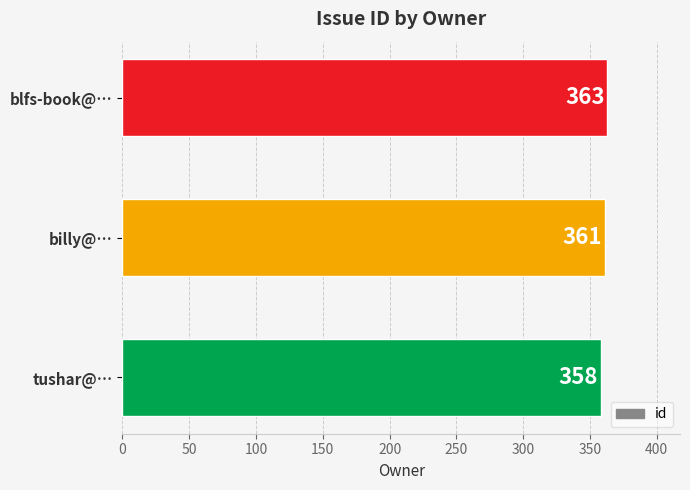

The value at tushar@… is 358. True or false?

True